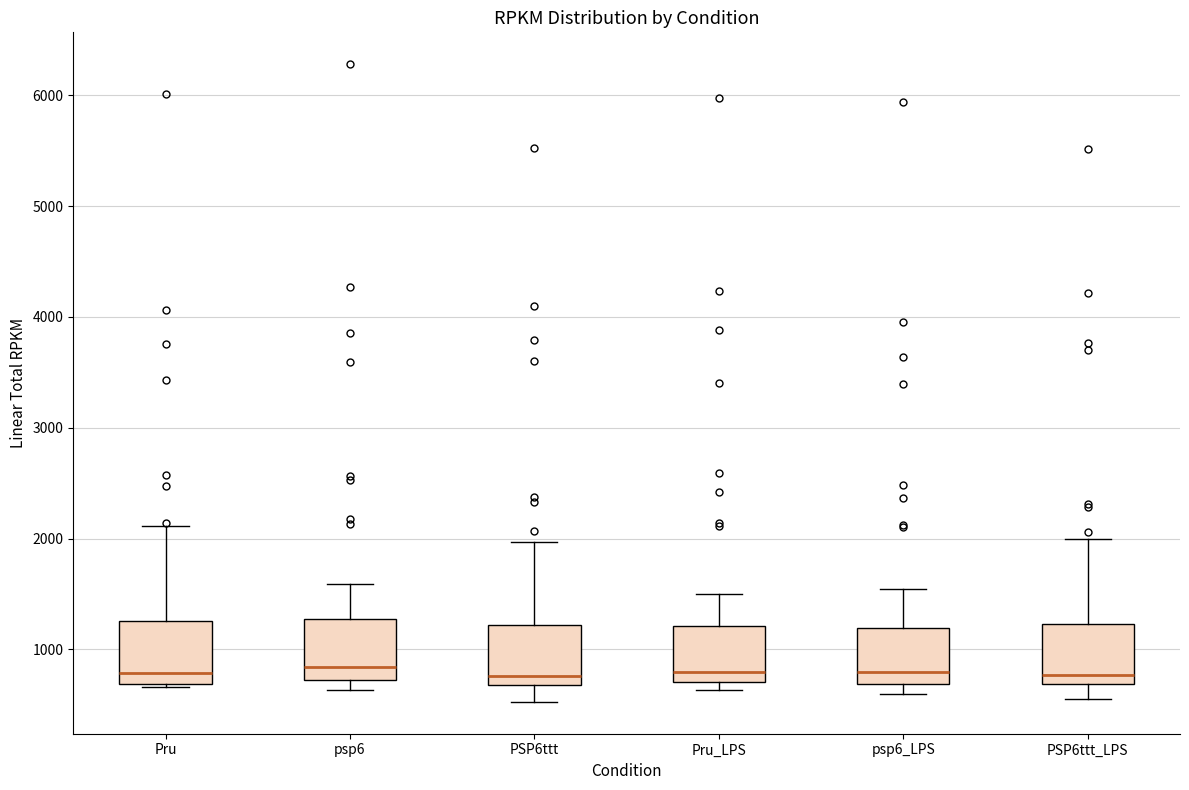

Where is the lower edge of the box for Pru_LPS on the y-axis? The values are not printed on the chart, so give them approximately, as read against the axis.

700